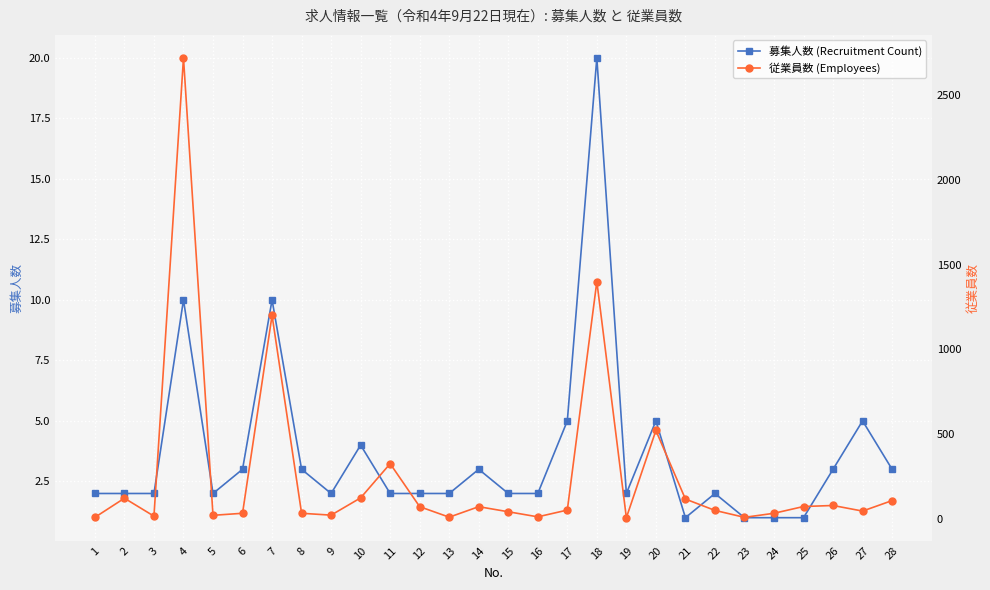

True or false: 募集人数 (Recruitment Count) has more than 0 points higher than both neighbors.

True